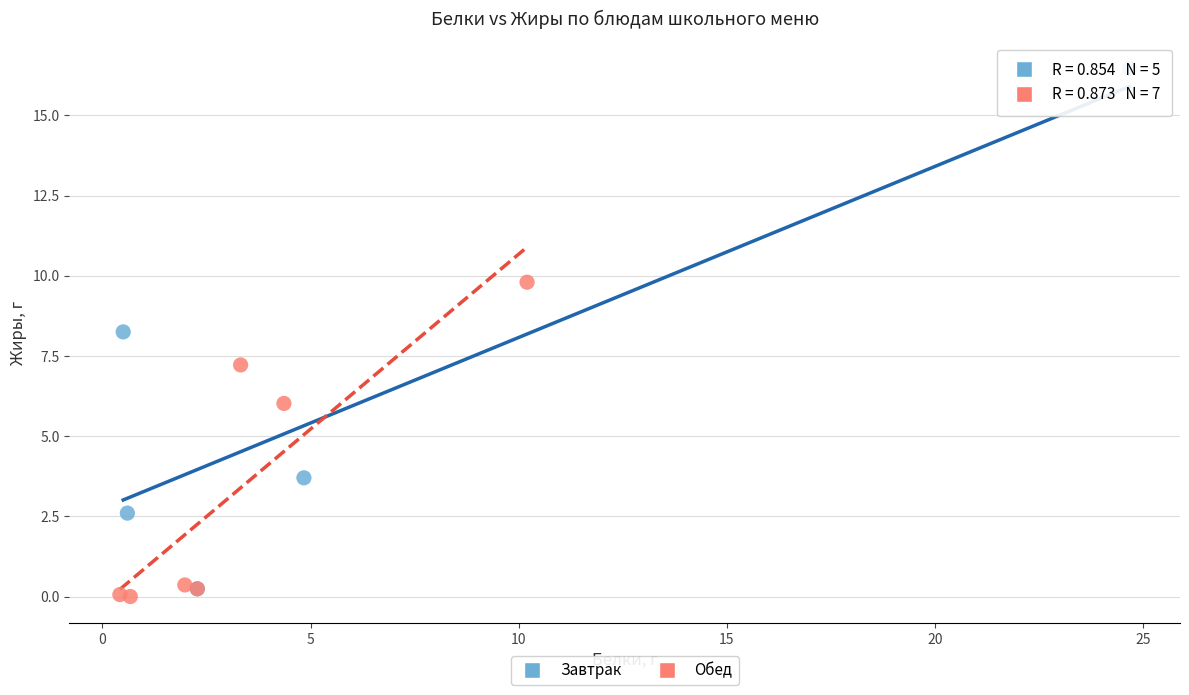

Which series contains the lowest Y value?

Обед